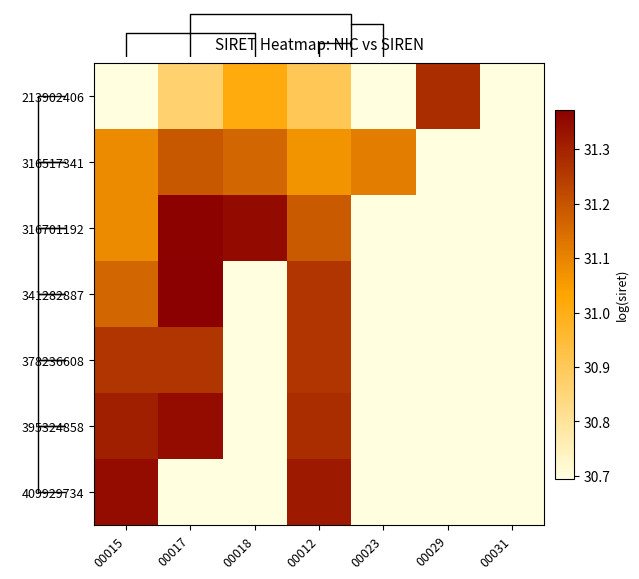

Which label corresponds to the smallest value in the chart?

00015